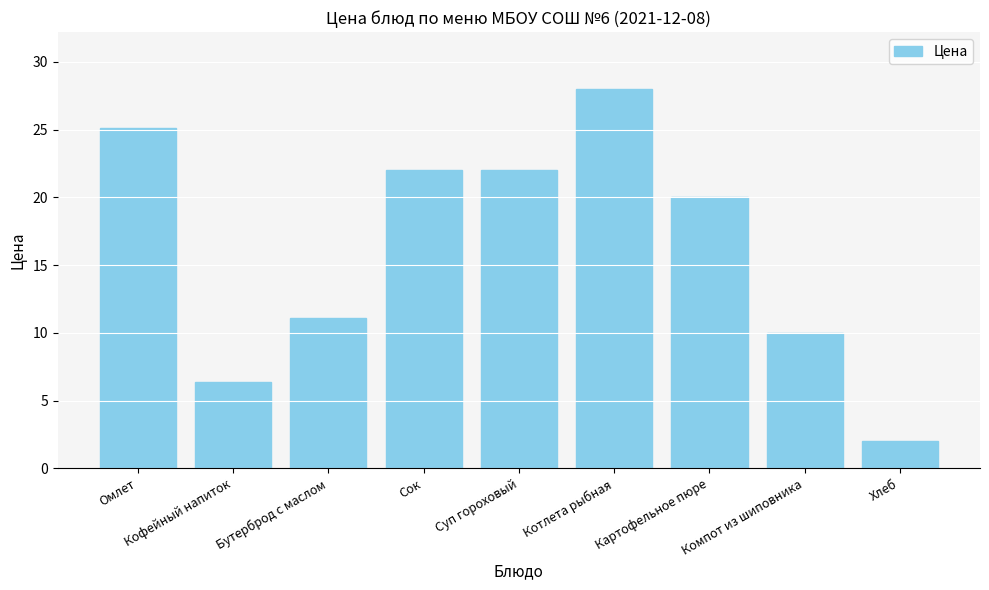

Reading right to left, extract all data points from this chart.

Хлеб=2.0	Компот из шиповника=10.0	Картофельное пюре=20.0	Котлета рыбная=28.0	Суп гороховый=22.0	Сок=22.0	Бутерброд с маслом=11.1	Кофейный напиток=6.4	Омлет=25.1